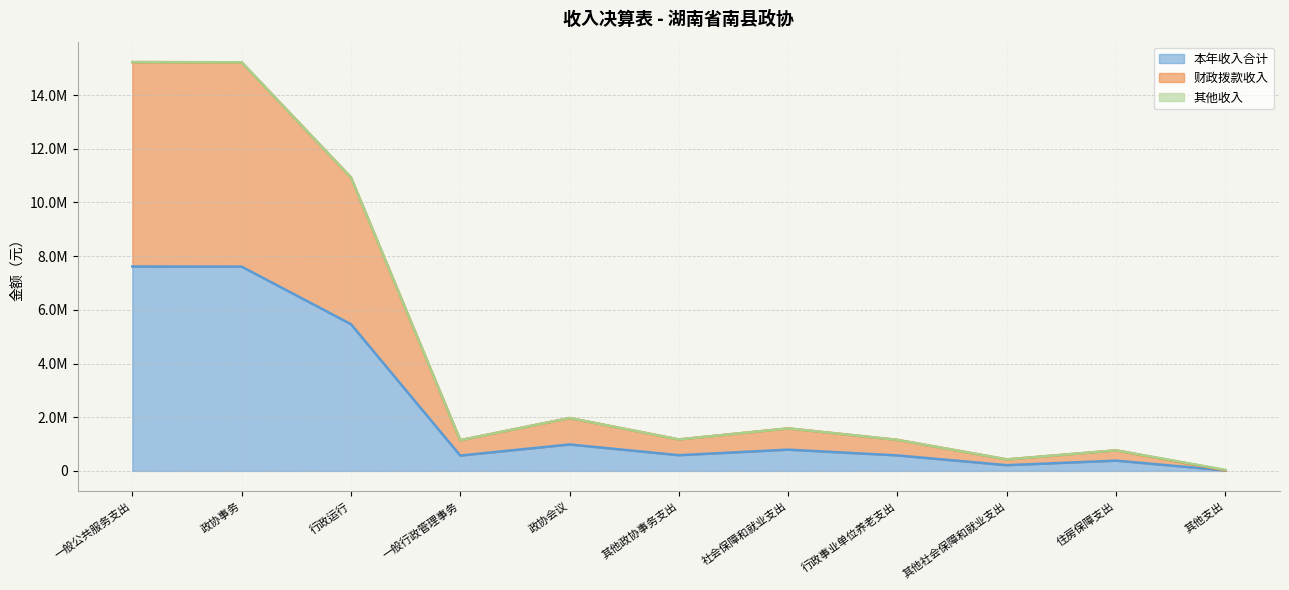

What is the sum of the 本年收入合计 values at 一般行政管理事务 and 其他支出?

591880.0